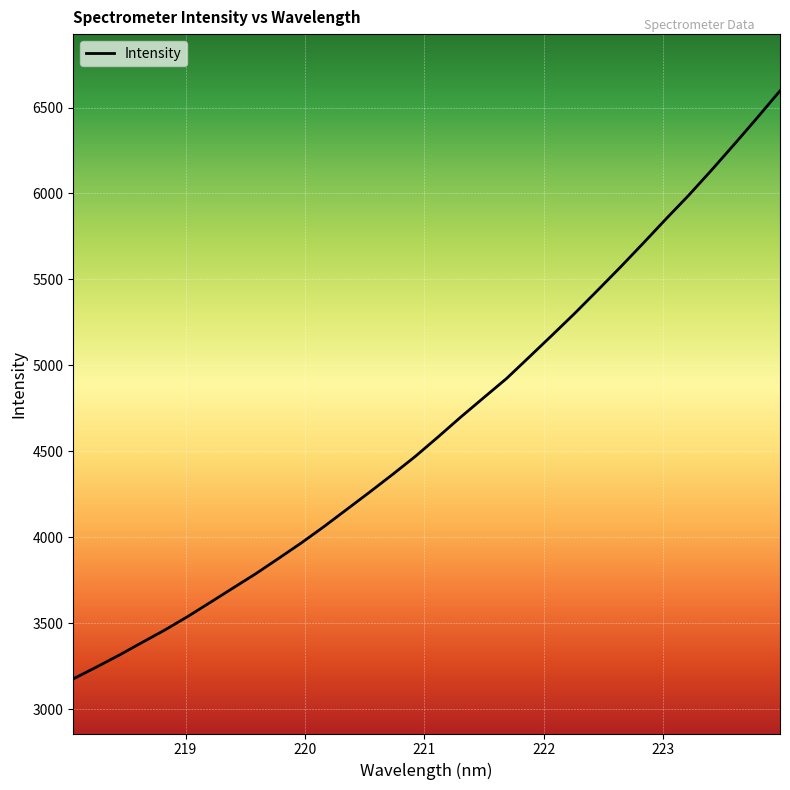

What is the greatest value displayed?

6597.0